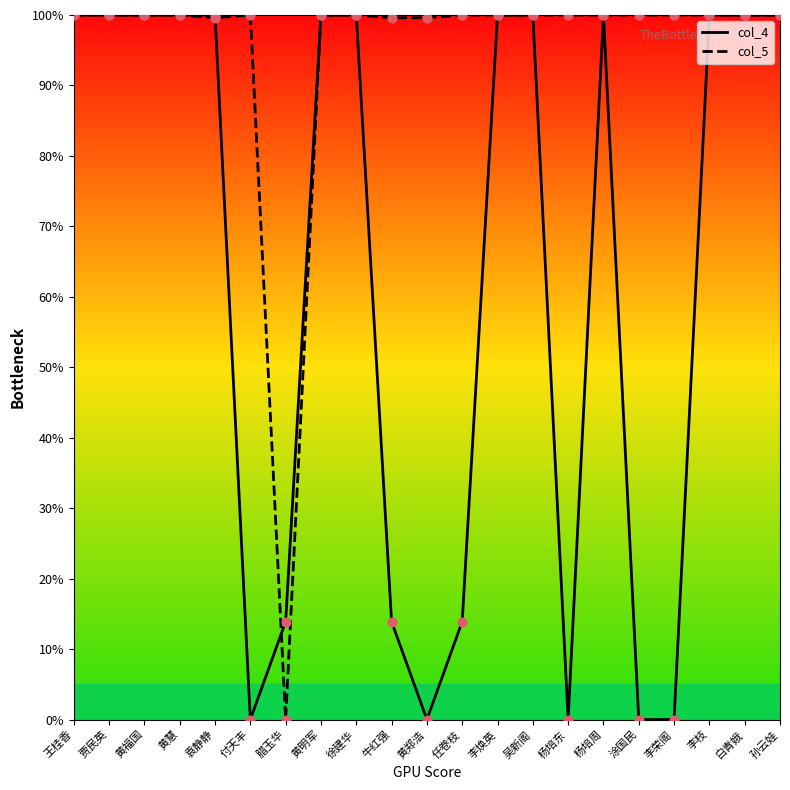

Between 黄郑浩 and 白青娥, which series saw the biggest shift?

col_4